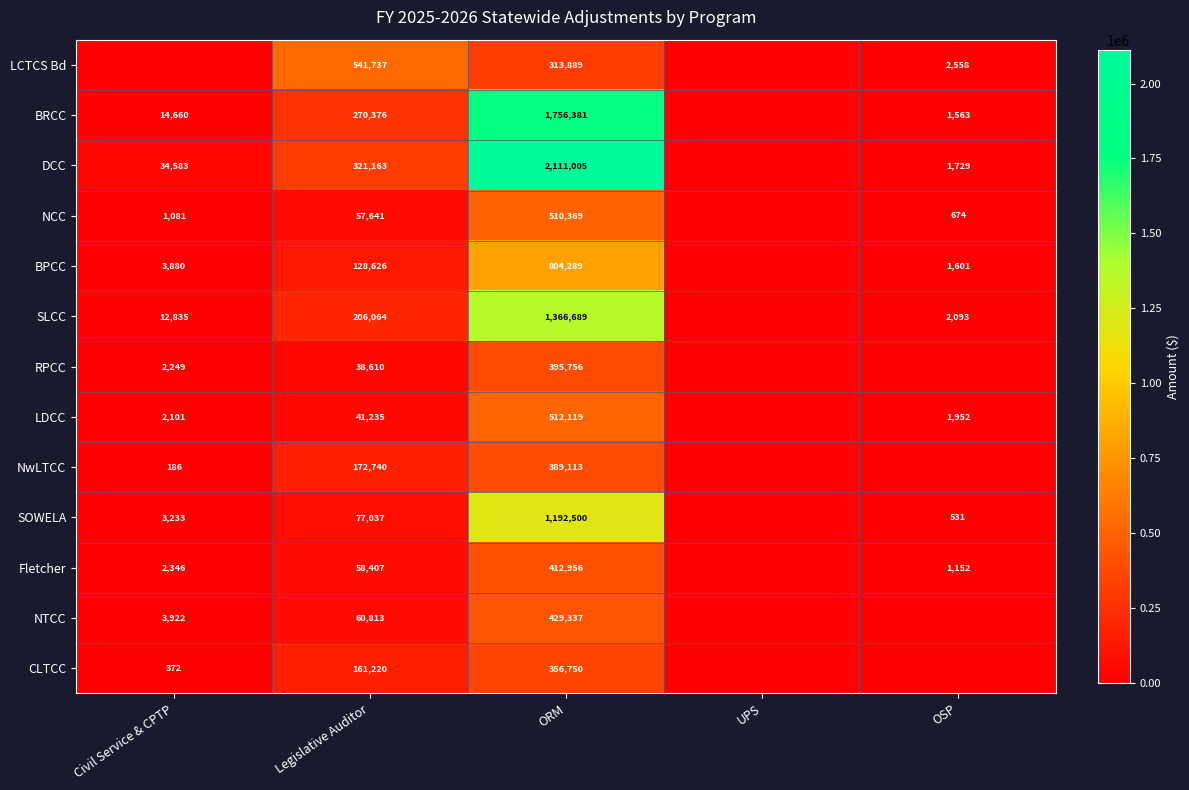

What is the maximum value shown in the chart?

2111005